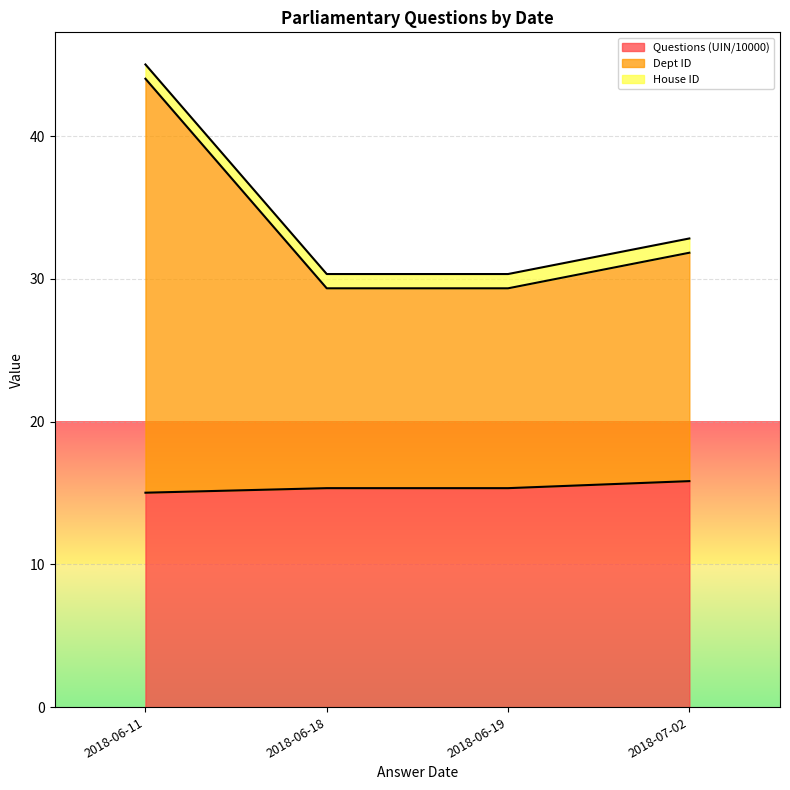

What is the maximum value shown in the chart?

29.0